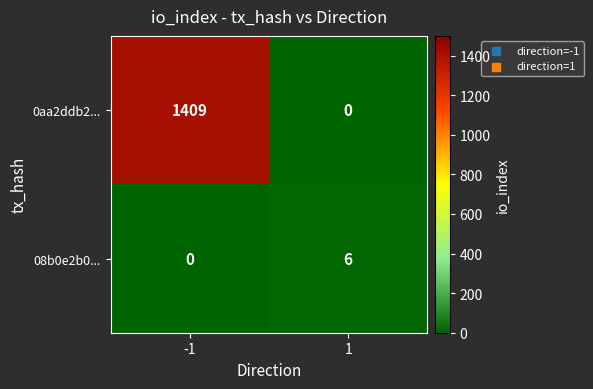

List the series in order of their peak value, highest first.

0aa2ddb2..., 08b0e2b0...